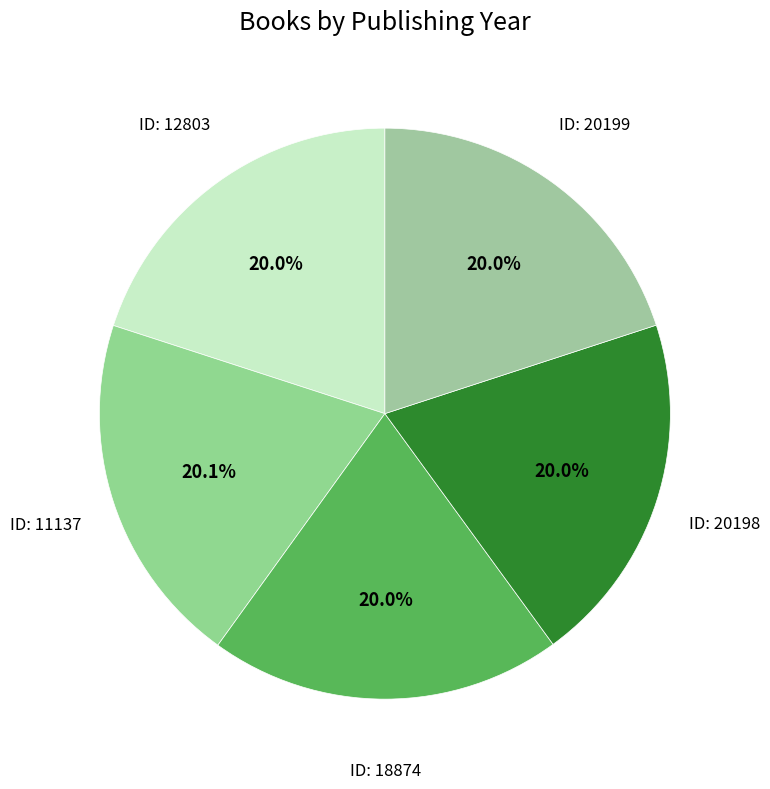

Is there any slice that represents more than half of the pie?

No